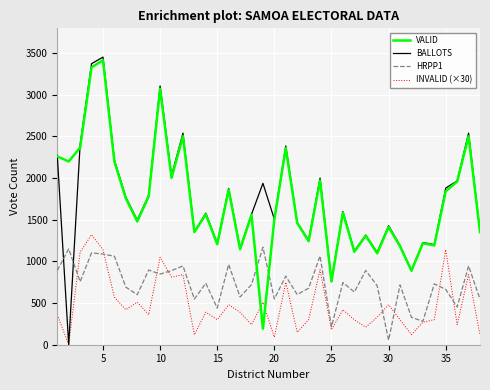

Which series has the widest spread of values?

BALLOTS